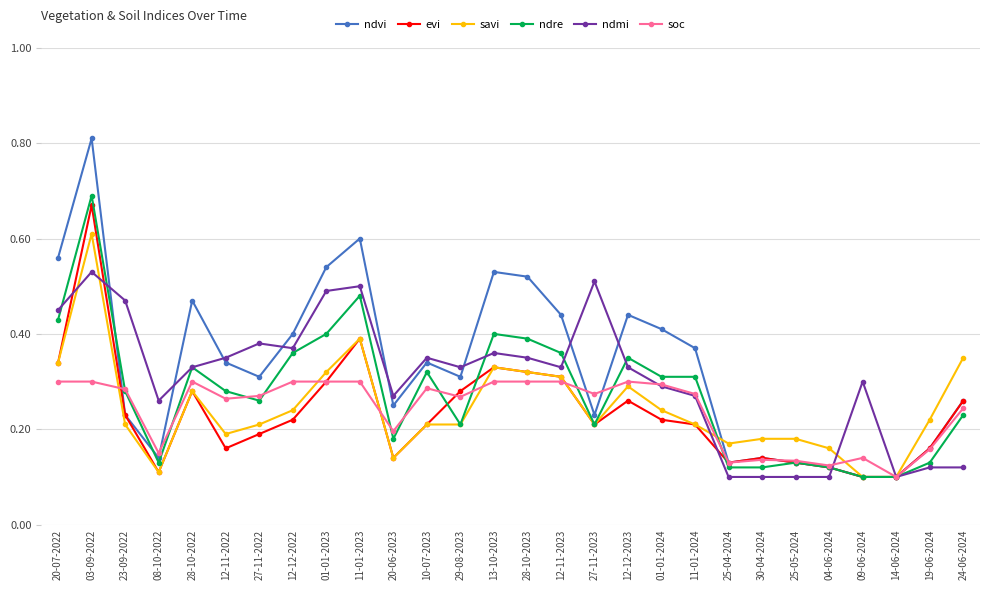

At which category is the sum across all series the highest?

03-09-2022